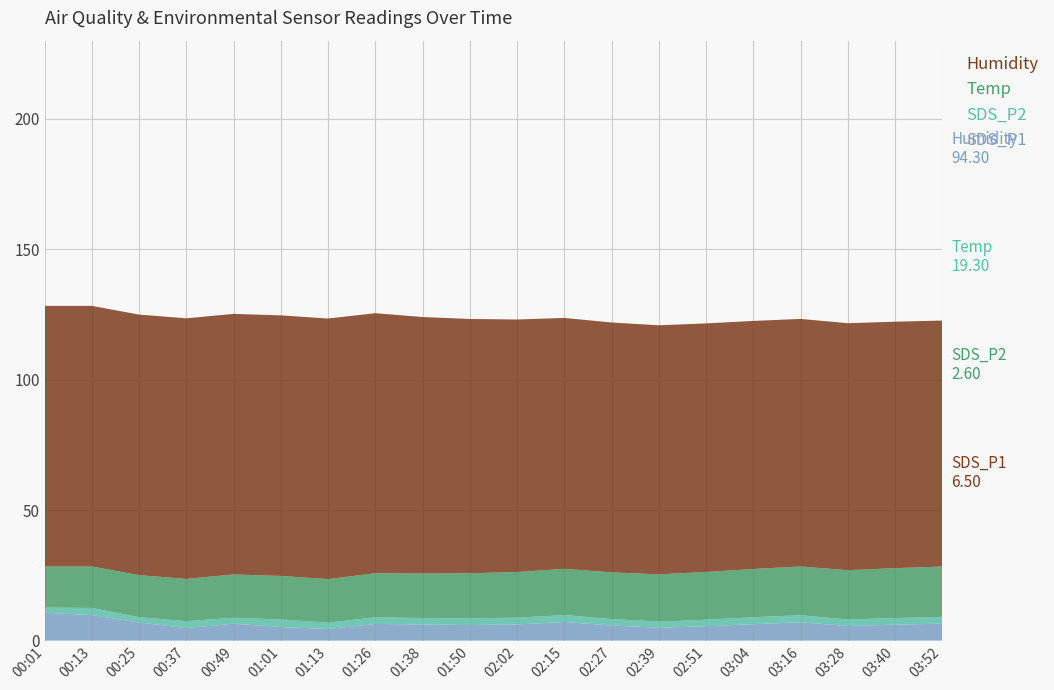

Reading left to right, transcribe all the data shown in this chart.

Humidity: 00:01=99.9	00:13=99.9	00:25=99.9	00:37=99.9	00:49=99.9	01:01=99.9	01:13=99.9	01:26=99.7	01:38=98.3	01:50=97.5	02:02=96.8	02:15=96.2	02:27=95.8	02:39=95.5	02:51=95.3	03:04=95.1	03:16=94.9	03:28=94.7	03:40=94.5	03:52=94.3
Temp: 00:01=15.8	00:13=15.9	00:25=16.1	00:37=16.2	00:49=16.6	01:01=16.7	01:13=16.7	01:26=16.9	01:38=17.1	01:50=17.3	02:02=17.5	02:15=17.7	02:27=17.9	02:39=18.1	02:51=18.3	03:04=18.5	03:16=18.7	03:28=18.9	03:40=19.1	03:52=19.3
SDS_P2: 00:01=1.9	00:13=2.8	00:25=2.0	00:37=2.6	00:49=2.3	01:01=2.9	01:13=2.4	01:26=2.5	01:38=2.5	01:50=2.5	02:02=2.6	02:15=2.7	02:27=2.5	02:39=2.4	02:51=2.5	03:04=2.6	03:16=2.7	03:28=2.5	03:40=2.5	03:52=2.6
SDS_P1: 00:01=10.7	00:13=9.8	00:25=7.0	00:37=4.8	00:49=6.5	01:01=5.2	01:13=4.5	01:26=6.4	01:38=6.2	01:50=6.0	02:02=6.2	02:15=7.1	02:27=5.8	02:39=4.9	02:51=5.5	03:04=6.3	03:16=7.0	03:28=5.6	03:40=6.1	03:52=6.5